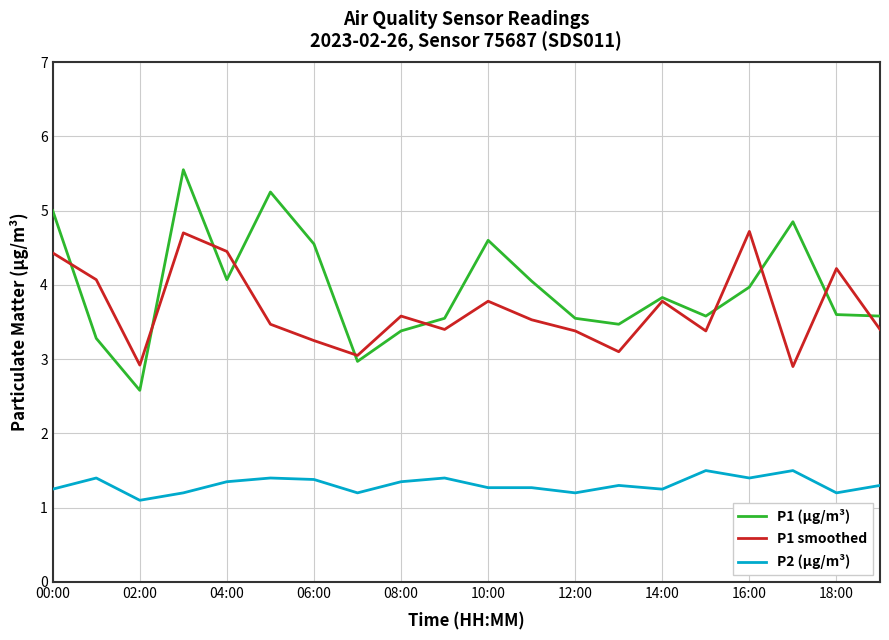

What is the average value of the P2 (µg/m³) series?

1.3